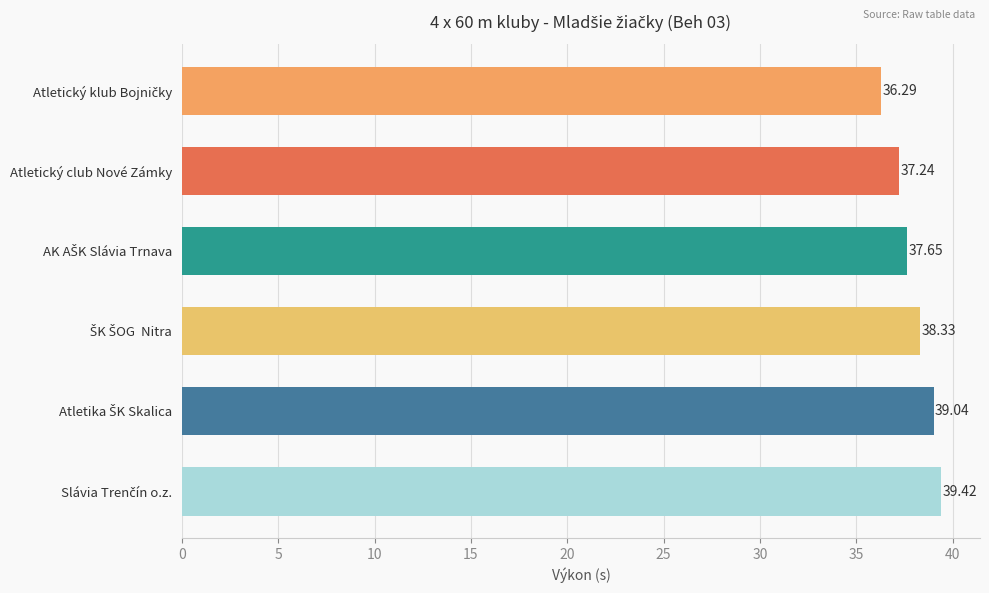

What is the difference between the maximum and minimum values?

3.1